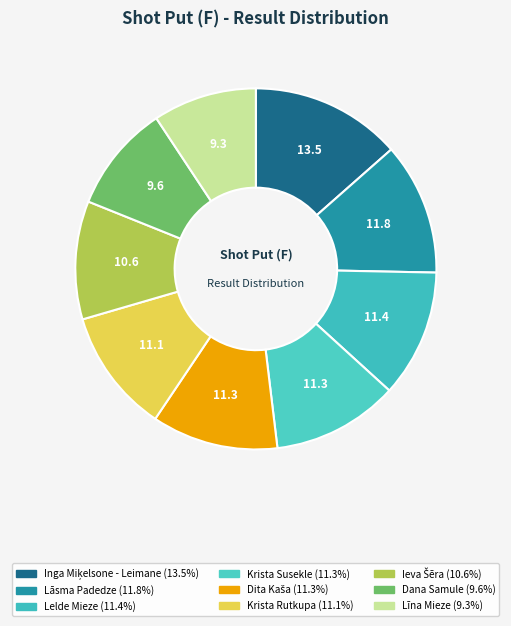

Combined, do Dana Samule and Lāsma Padedze account for over 50%?

No